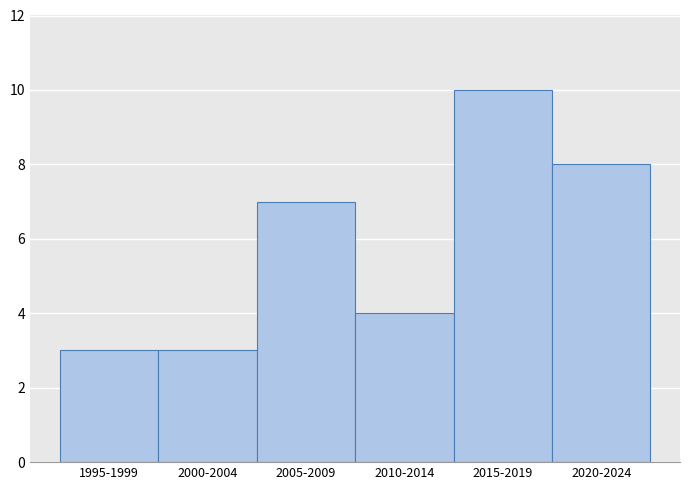

Reading left to right, transcribe all the data shown in this chart.

1995-1999=3	2000-2004=3	2005-2009=7	2010-2014=4	2015-2019=10	2020-2024=8